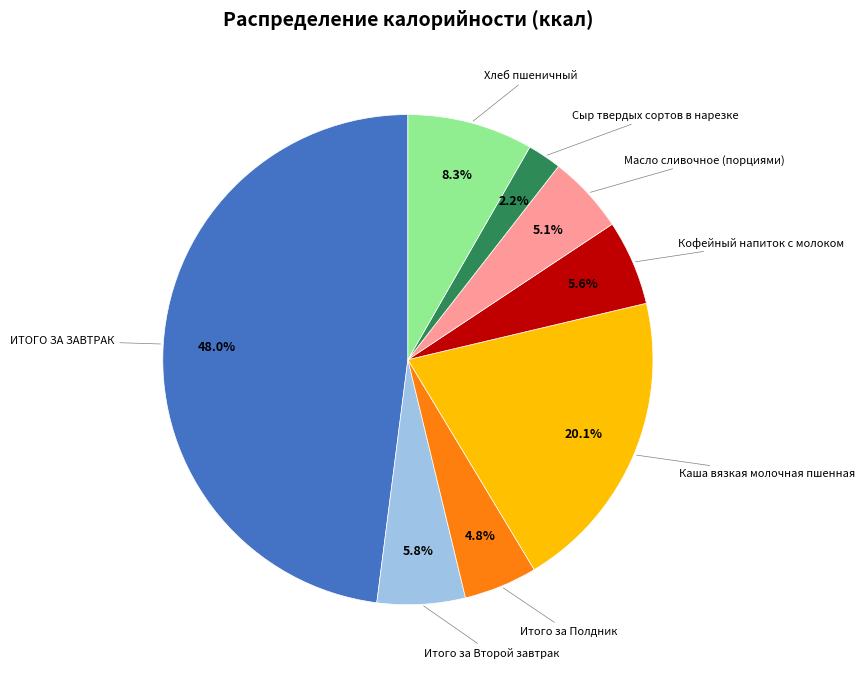

Does any single category account for the majority?

No